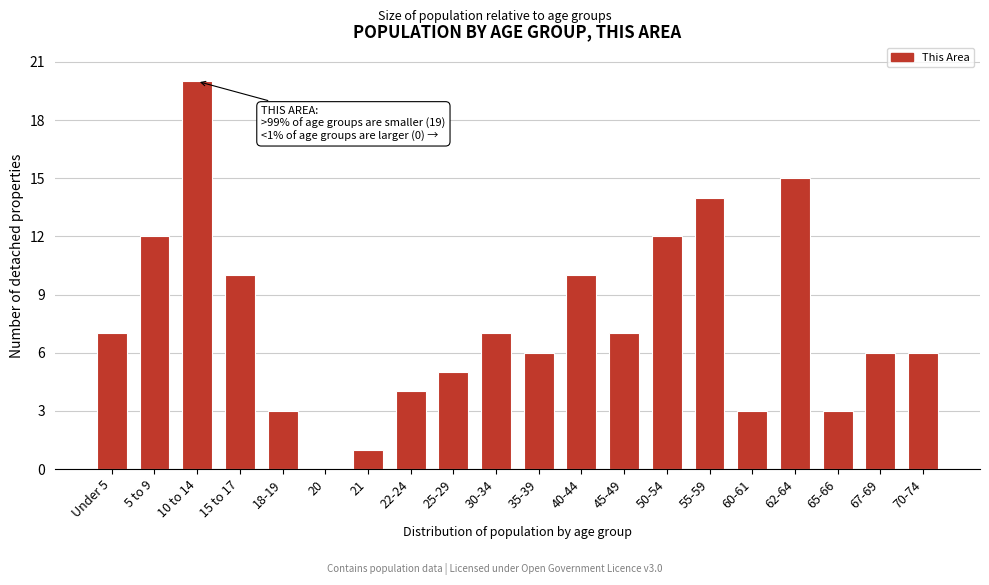

Reading left to right, transcribe all the data shown in this chart.

Under 5=7	5 to 9=12	10 to 14=20	15 to 17=10	18-19=3	20=0	21=1	22-24=4	25-29=5	30-34=7	35-39=6	40-44=10	45-49=7	50-54=12	55-59=14	60-61=3	62-64=15	65-66=3	67-69=6	70-74=6